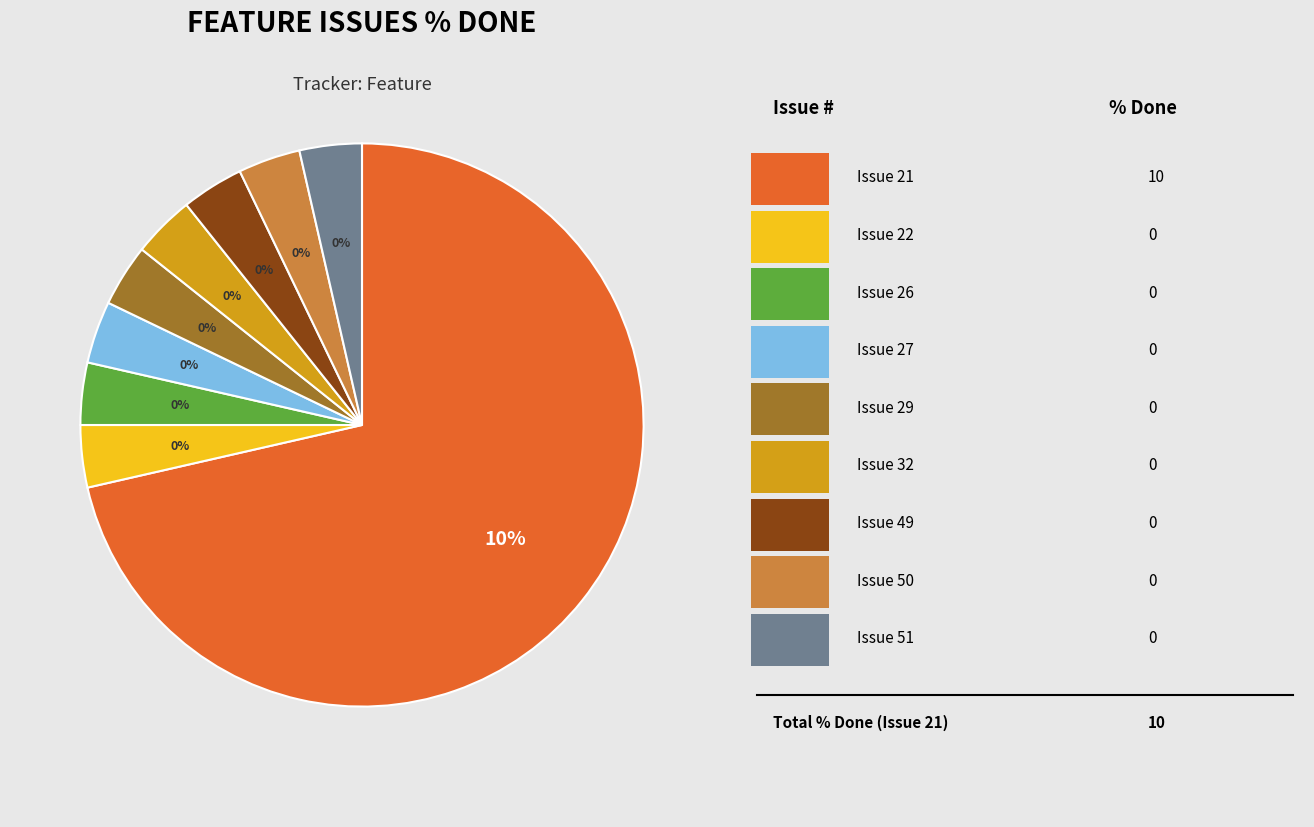

Is there any slice that represents more than half of the pie?

Yes